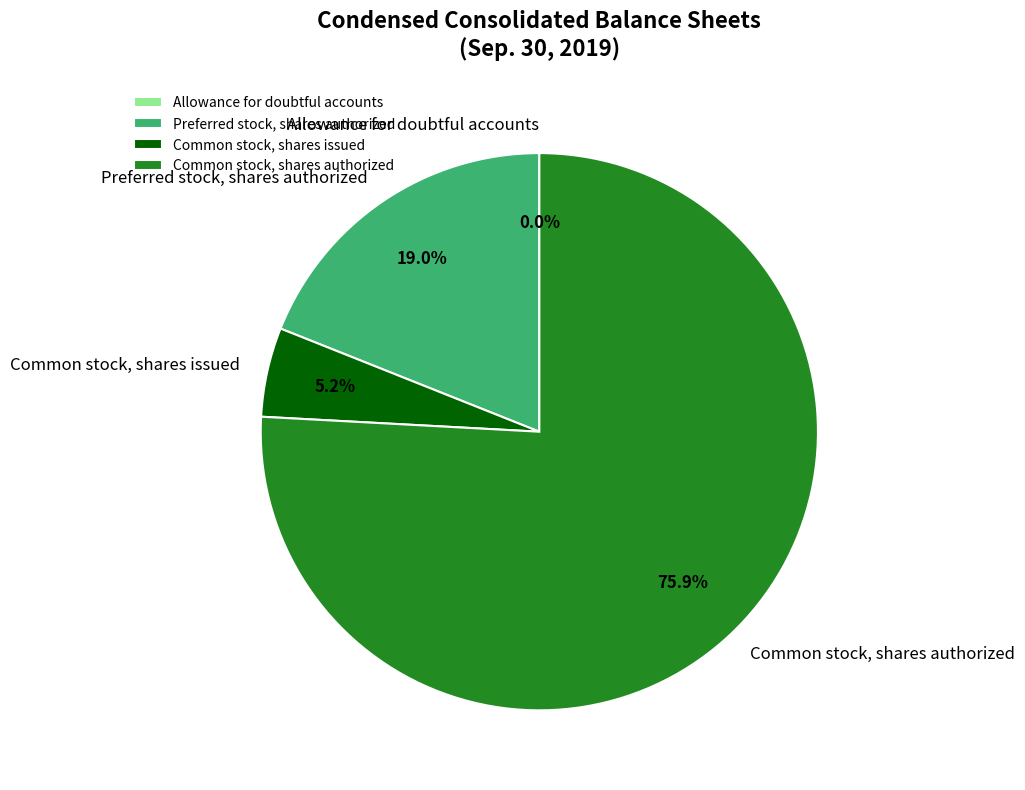

Which slice is the largest?

Common stock, shares authorized